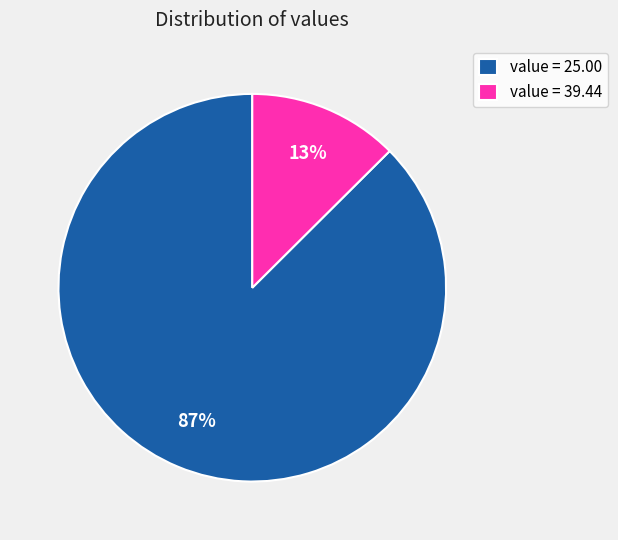

Rank the categories by value from lowest to highest.

value = 39.44, value = 25.00